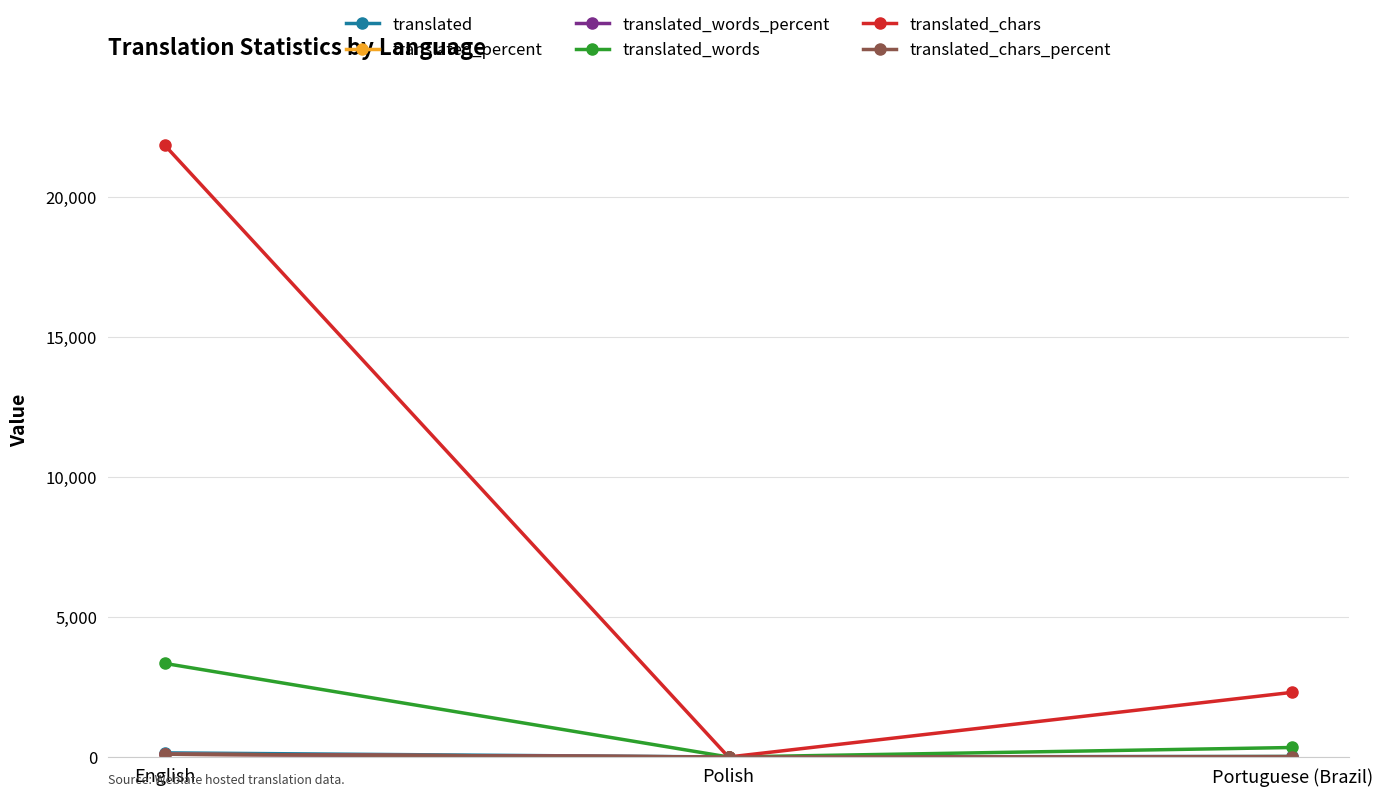

At which category does the chart reach its peak across all series?

English